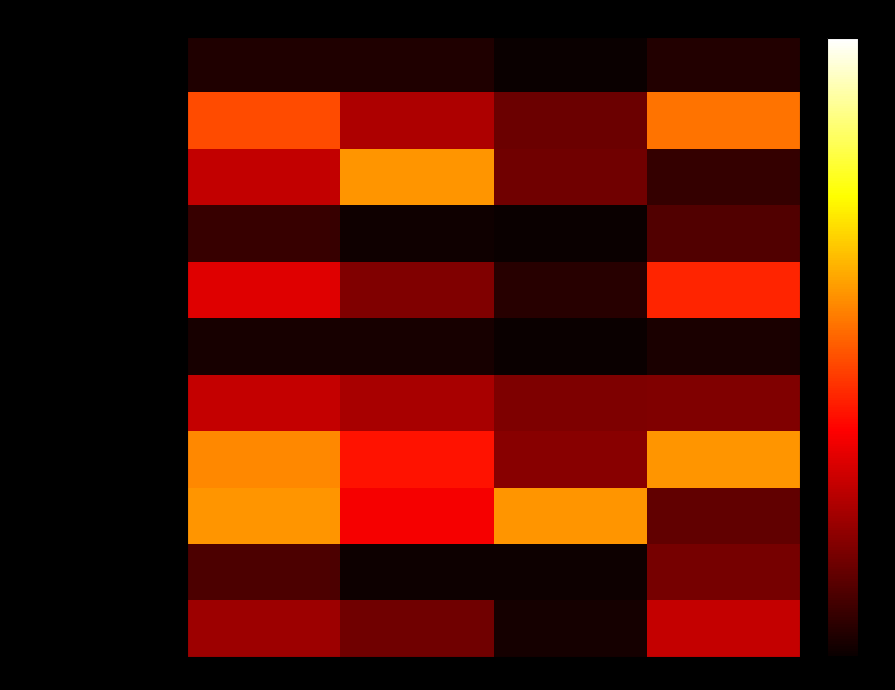

Which series has the largest total across all categories?

Картофель отварной в молоке